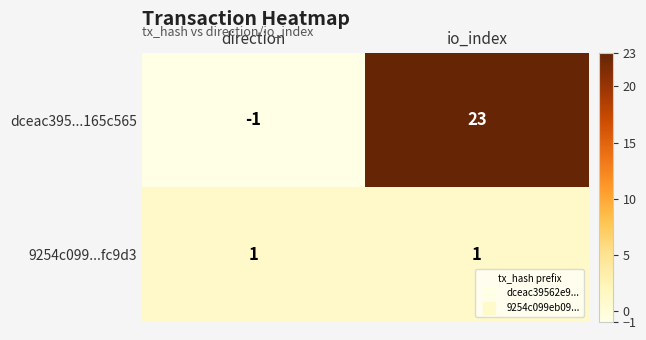

Which series has the largest total across all categories?

dceac395...165c565